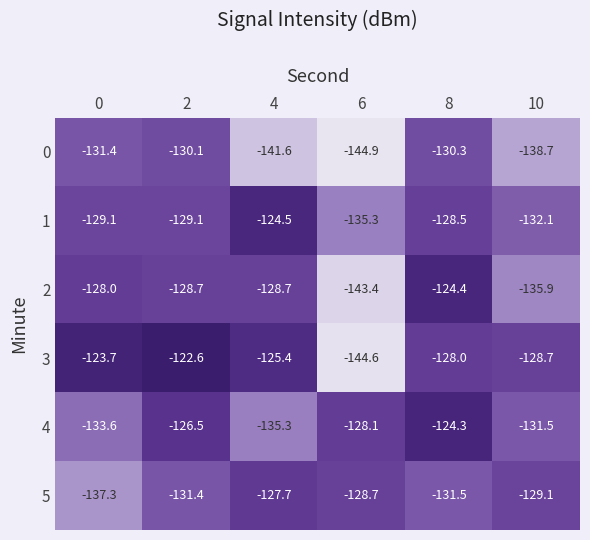

What is the sum of all 0 values?

-817.0